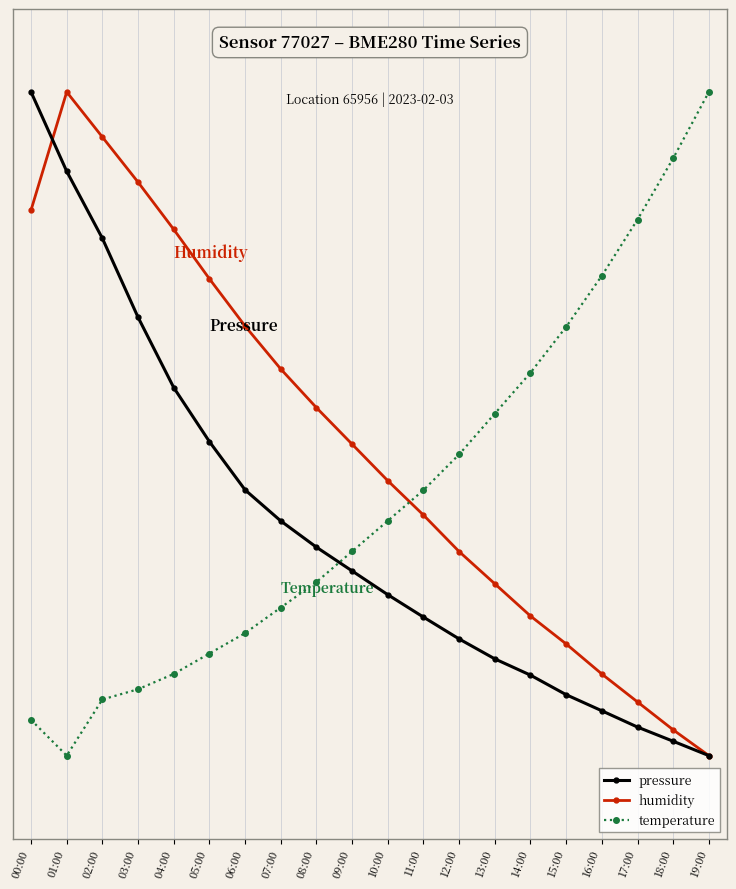

What is the value of the humidity point at the 6th from the left?

67.5